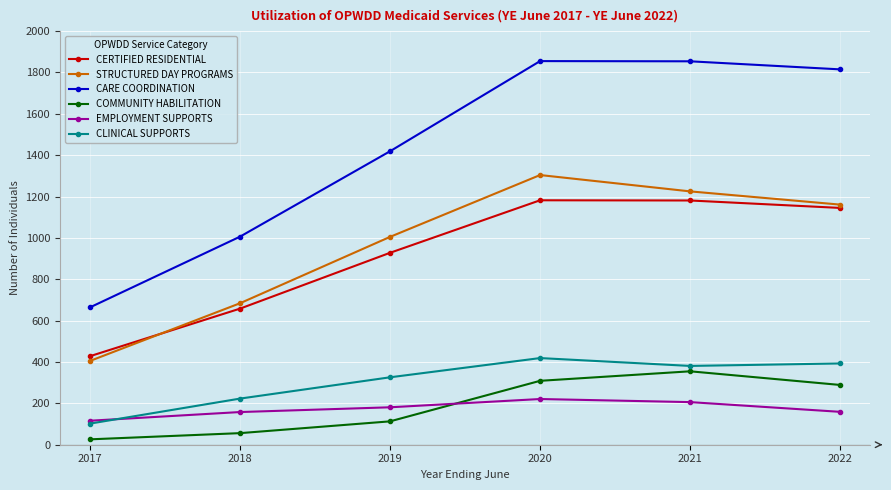

Which series has the widest spread of values?

CARE COORDINATION